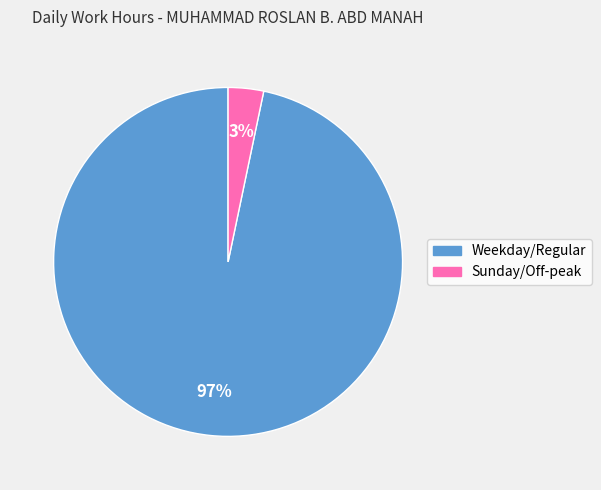

Is there a majority slice in this chart?

Yes